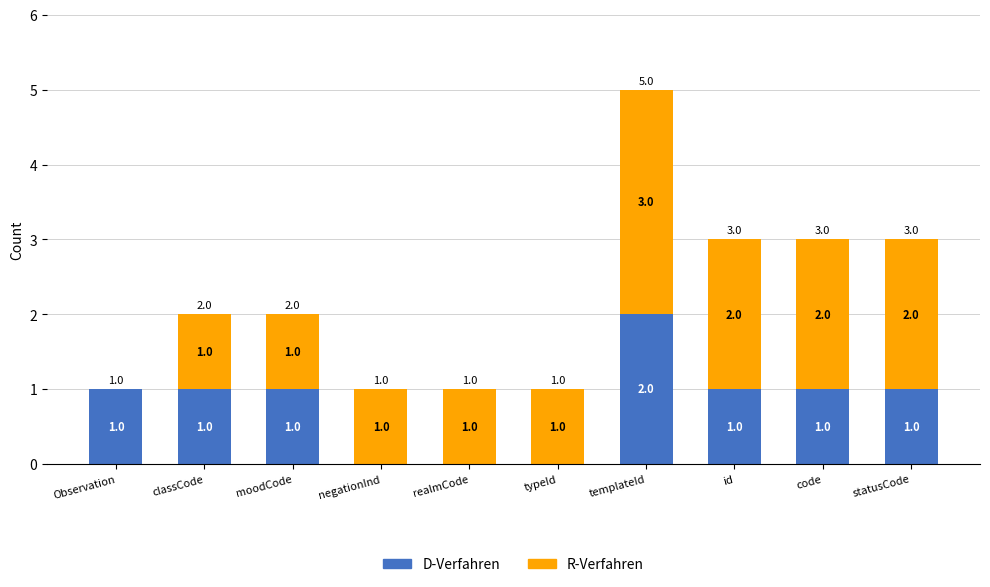

At which label does D-Verfahren reach its peak?

templateId